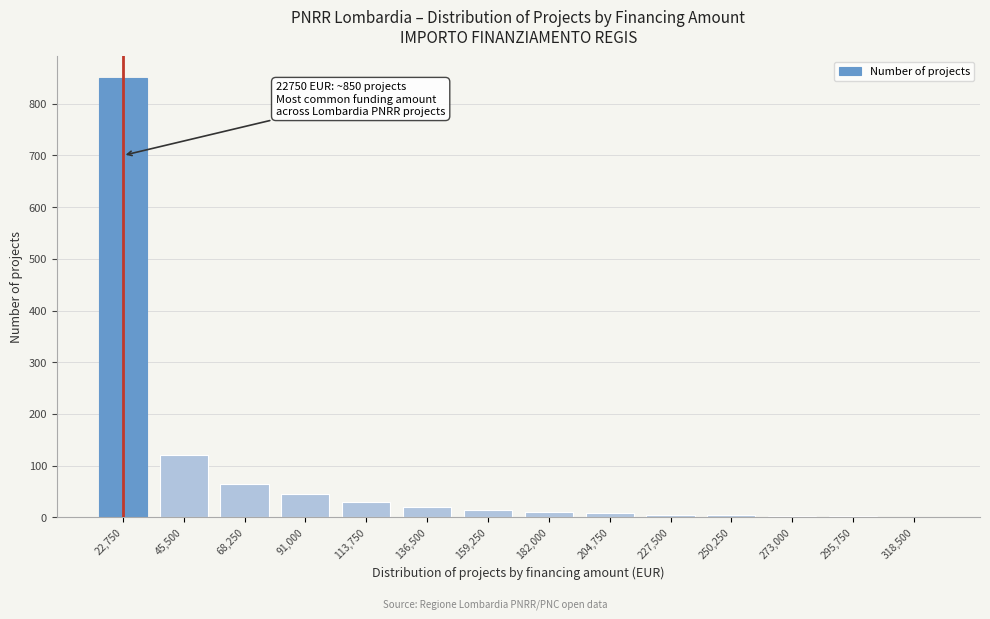

What is the approximate value at 136,500?

20